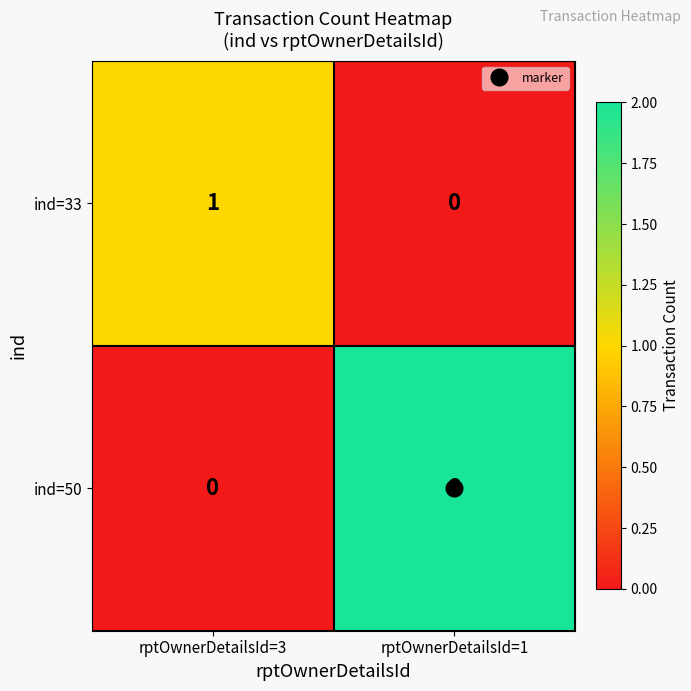

Is it true that ind=33 equals 2 at rptOwnerDetailsId=3?

False